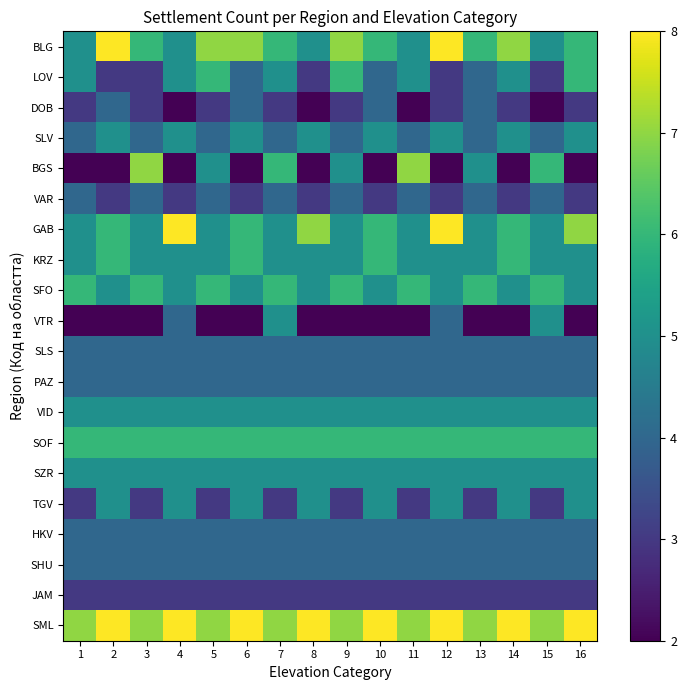

Reading right to left, list all the values displayed in this chart.

BLG: 16=6	15=5	14=7	13=6	12=8	11=5	10=6	9=7	8=5	7=6	6=7	5=7	4=5	3=6	2=8	1=5
LOV: 16=6	15=3	14=5	13=4	12=3	11=5	10=4	9=6	8=3	7=5	6=4	5=6	4=5	3=3	2=3	1=5
DOB: 16=3	15=2	14=3	13=4	12=3	11=2	10=4	9=3	8=2	7=3	6=4	5=3	4=2	3=3	2=4	1=3
SLV: 16=5	15=4	14=5	13=4	12=5	11=4	10=5	9=4	8=5	7=4	6=5	5=4	4=5	3=4	2=5	1=4
BGS: 16=2	15=6	14=2	13=5	12=2	11=7	10=2	9=5	8=2	7=6	6=2	5=5	4=2	3=7	2=2	1=2
VAR: 16=3	15=4	14=3	13=4	12=3	11=4	10=3	9=4	8=3	7=4	6=3	5=4	4=3	3=4	2=3	1=4
GAB: 16=7	15=5	14=6	13=5	12=8	11=5	10=6	9=5	8=7	7=5	6=6	5=5	4=8	3=5	2=6	1=5
KRZ: 16=5	15=5	14=6	13=5	12=5	11=5	10=6	9=5	8=5	7=5	6=6	5=5	4=5	3=5	2=6	1=5
SFO: 16=5	15=6	14=5	13=6	12=5	11=6	10=5	9=6	8=5	7=6	6=5	5=6	4=5	3=6	2=5	1=6
VTR: 16=2	15=5	14=2	13=2	12=4	11=2	10=2	9=2	8=2	7=5	6=2	5=2	4=4	3=2	2=2	1=2
SLS: 16=4	15=4	14=4	13=4	12=4	11=4	10=4	9=4	8=4	7=4	6=4	5=4	4=4	3=4	2=4	1=4
PAZ: 16=4	15=4	14=4	13=4	12=4	11=4	10=4	9=4	8=4	7=4	6=4	5=4	4=4	3=4	2=4	1=4
VID: 16=5	15=5	14=5	13=5	12=5	11=5	10=5	9=5	8=5	7=5	6=5	5=5	4=5	3=5	2=5	1=5
SOF: 16=6	15=6	14=6	13=6	12=6	11=6	10=6	9=6	8=6	7=6	6=6	5=6	4=6	3=6	2=6	1=6
SZR: 16=5	15=5	14=5	13=5	12=5	11=5	10=5	9=5	8=5	7=5	6=5	5=5	4=5	3=5	2=5	1=5
TGV: 16=5	15=3	14=5	13=3	12=5	11=3	10=5	9=3	8=5	7=3	6=5	5=3	4=5	3=3	2=5	1=3
HKV: 16=4	15=4	14=4	13=4	12=4	11=4	10=4	9=4	8=4	7=4	6=4	5=4	4=4	3=4	2=4	1=4
SHU: 16=4	15=4	14=4	13=4	12=4	11=4	10=4	9=4	8=4	7=4	6=4	5=4	4=4	3=4	2=4	1=4
JAM: 16=3	15=3	14=3	13=3	12=3	11=3	10=3	9=3	8=3	7=3	6=3	5=3	4=3	3=3	2=3	1=3
SML: 16=8	15=7	14=8	13=7	12=8	11=7	10=8	9=7	8=8	7=7	6=8	5=7	4=8	3=7	2=8	1=7